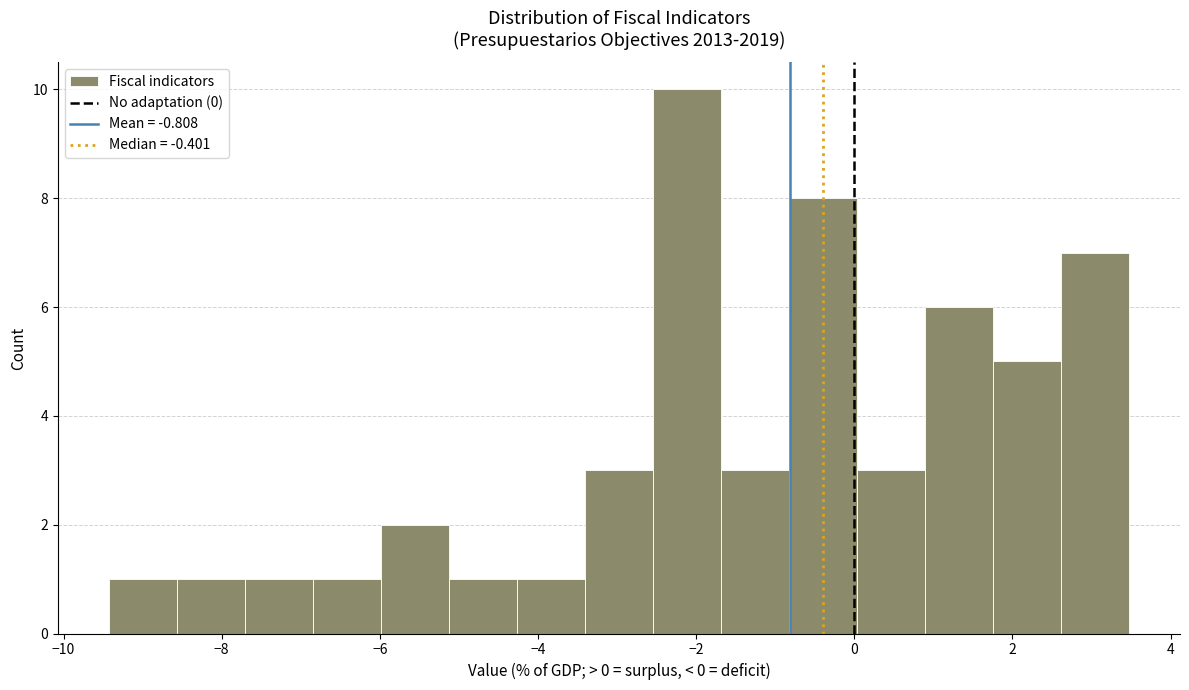

Reading left to right, list every bar in this chart as the range it spans on the x-axis followed by its height. Neither the bar edges nor the heights are printed on the chart, so give them approximately, as read against the axes.

-9.4 to -8.6: 1
-8.6 to -7.8: 1
-7.8 to -6.8: 1
-6.8 to -6.0: 1
-6.0 to -5.2: 2
-5.2 to -4.2: 1
-4.2 to -3.4: 1
-3.4 to -2.6: 3
-2.6 to -1.6: 10
-1.6 to -0.8: 3
-0.8 to 0.0: 8
0.0 to 0.8: 3
0.8 to 1.8: 6
1.8 to 2.6: 5
2.6 to 3.4: 7